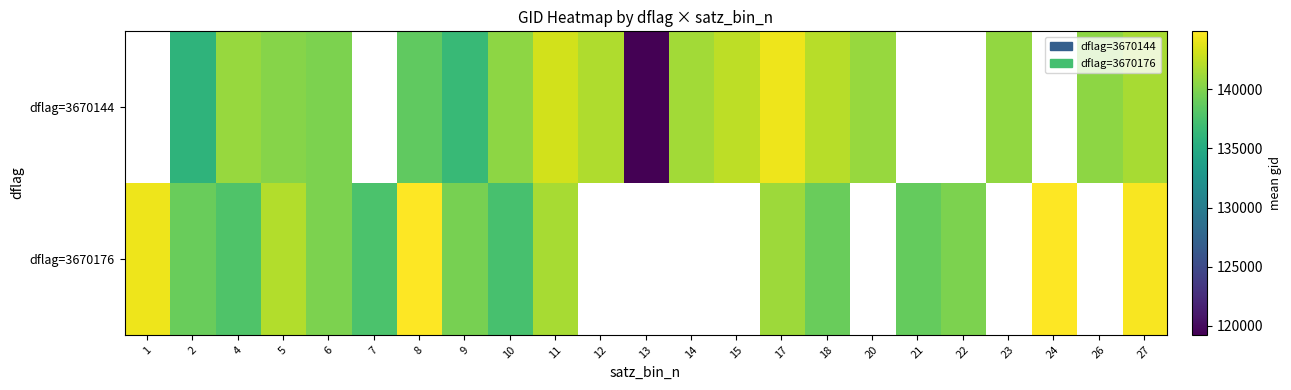

Is the value of dflag=3670144 at 24 greater than the value of dflag=3670176 at 9?

No